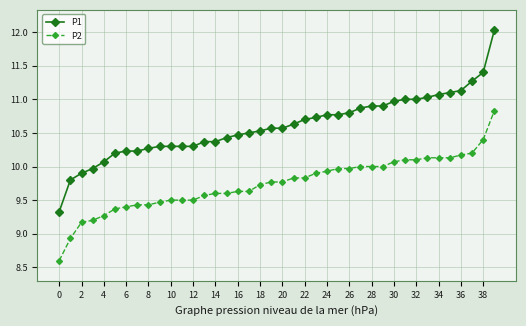

Which series has the largest total across all categories?

P1